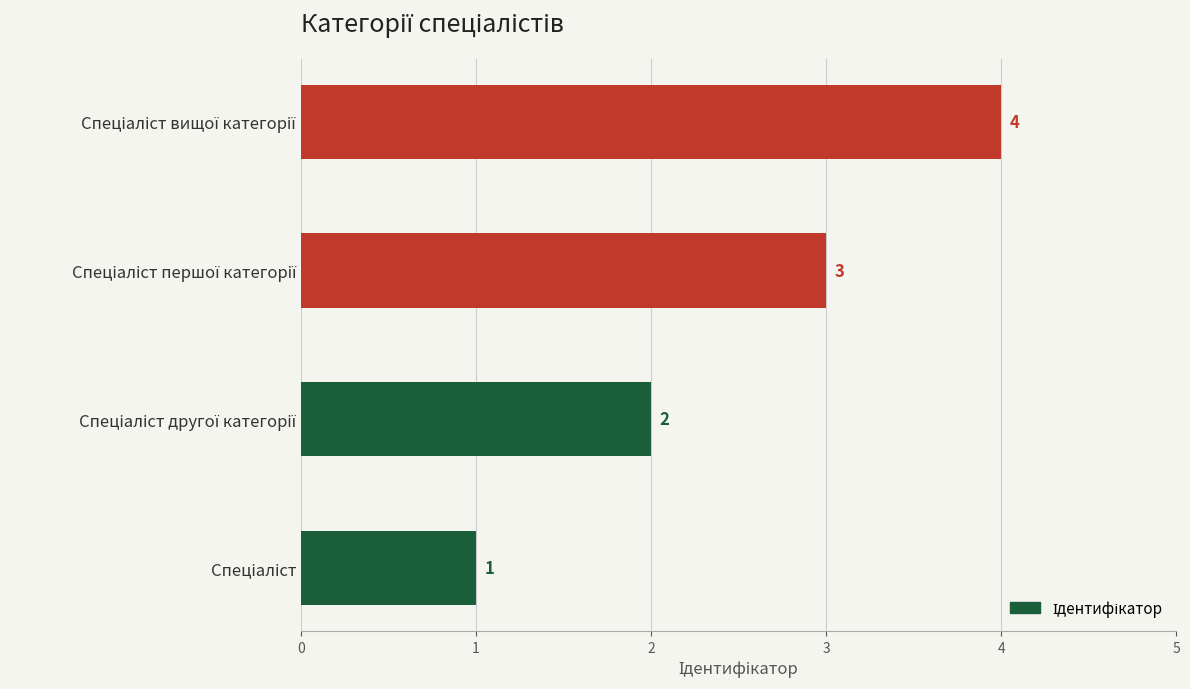

What is the greatest value displayed?

4